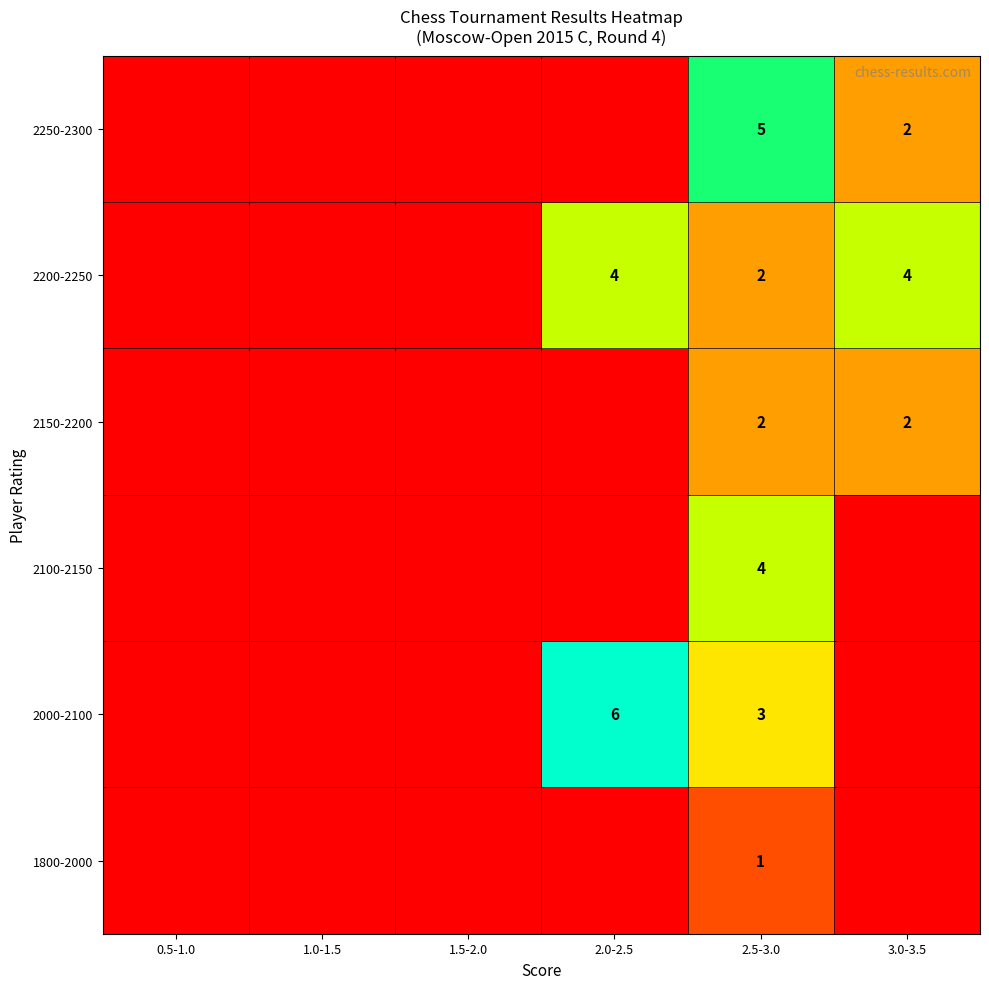

At which category is the sum across all series the highest?

2.5-3.0